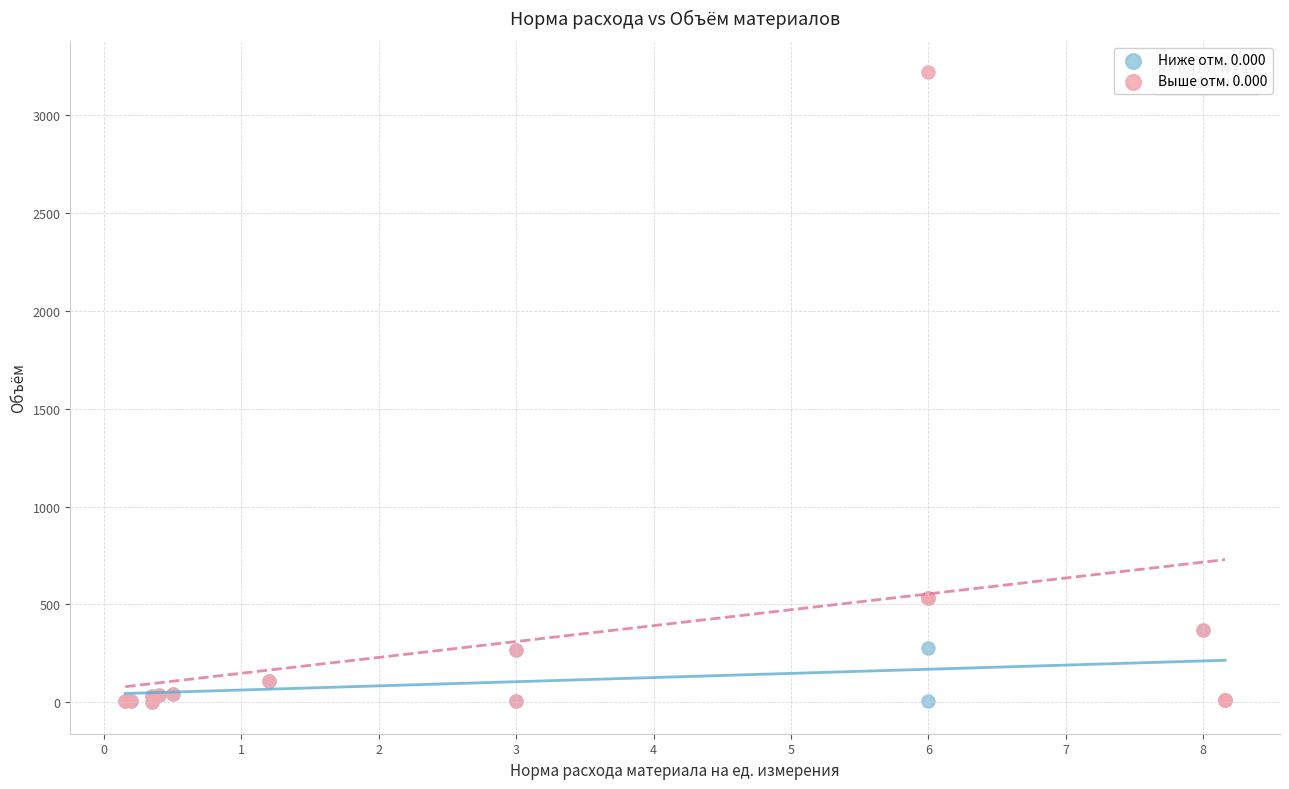

What are all the series names shown in the legend?

Ниже отм. 0.000, Выше отм. 0.000